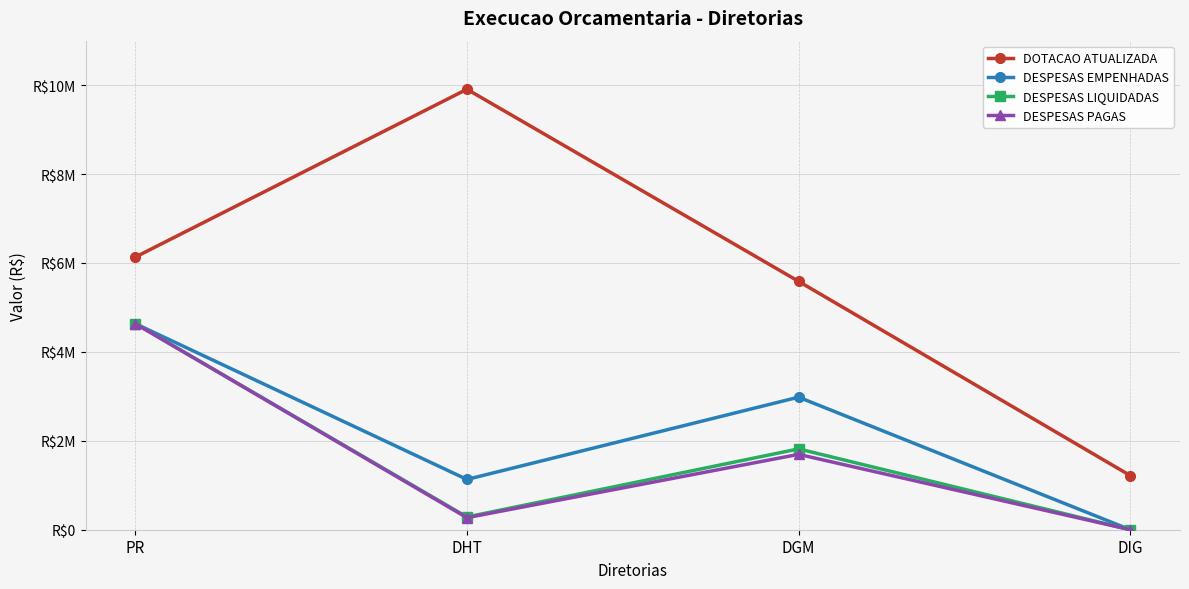

Reading left to right, transcribe all the data shown in this chart.

DOTACAO ATUALIZADA: PR=6132000.0	DHT=9907207.0	DGM=5586799.0	DIG=1218532.0
DESPESAS EMPENHADAS: PR=4635008.1	DHT=1131355.3	DGM=2981450.9	DIG=0.0
DESPESAS LIQUIDADAS: PR=4635008.1	DHT=286362.2	DGM=1818058.2	DIG=0.0
DESPESAS PAGAS: PR=4635008.1	DHT=270946.8	DGM=1694835.8	DIG=0.0